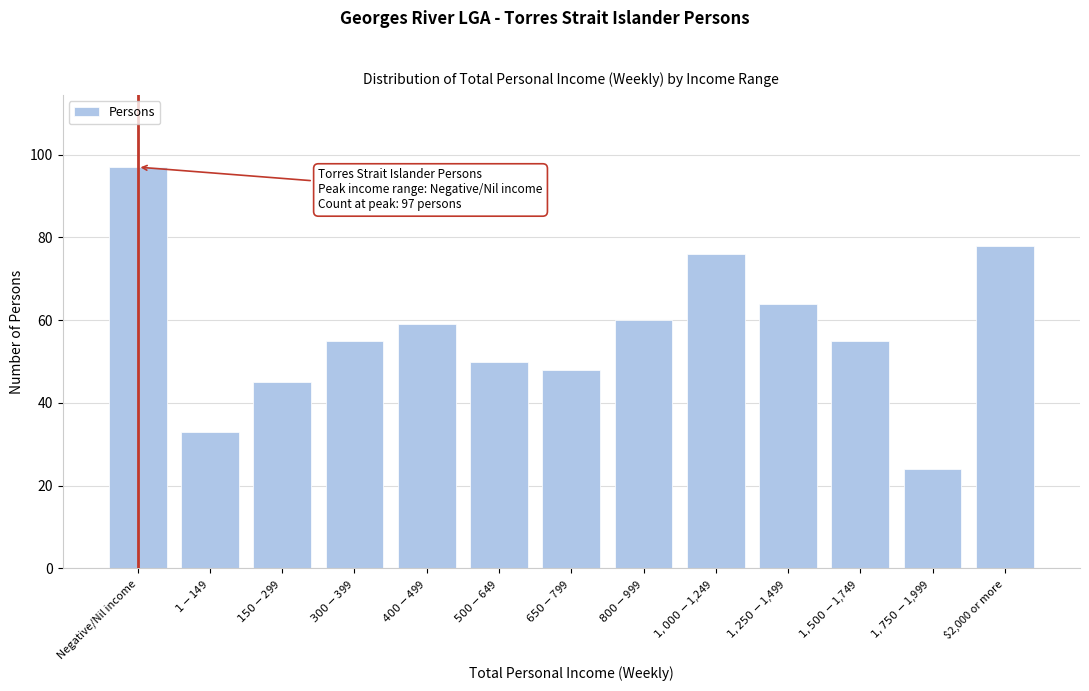

Reading left to right, list all the values displayed in this chart.

97	33	45	55	59	50	48	60	76	64	55	24	78